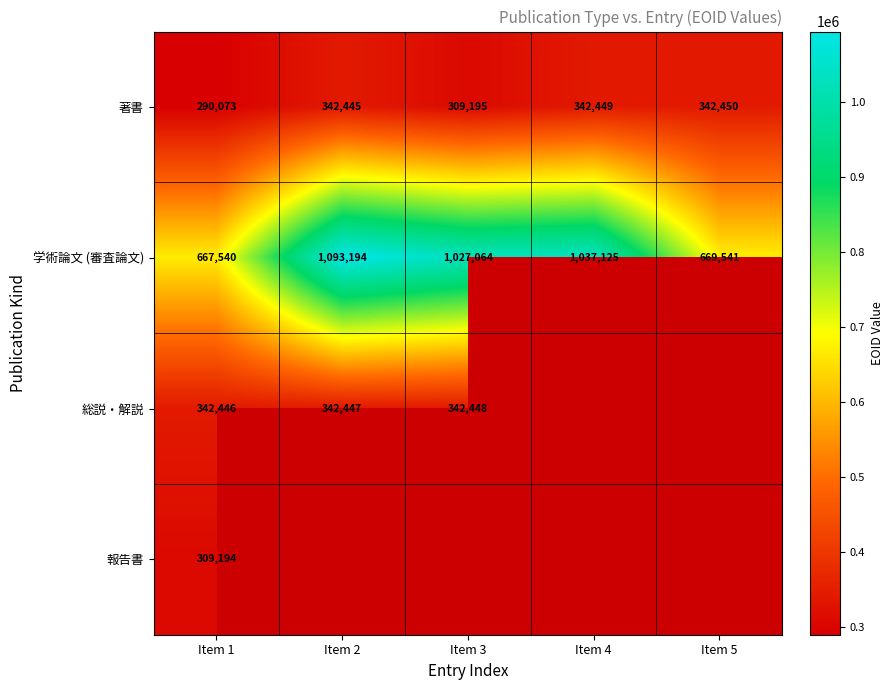

Rank the categories by 著書 value from lowest to highest.

Item 1, Item 3, Item 2, Item 4, Item 5